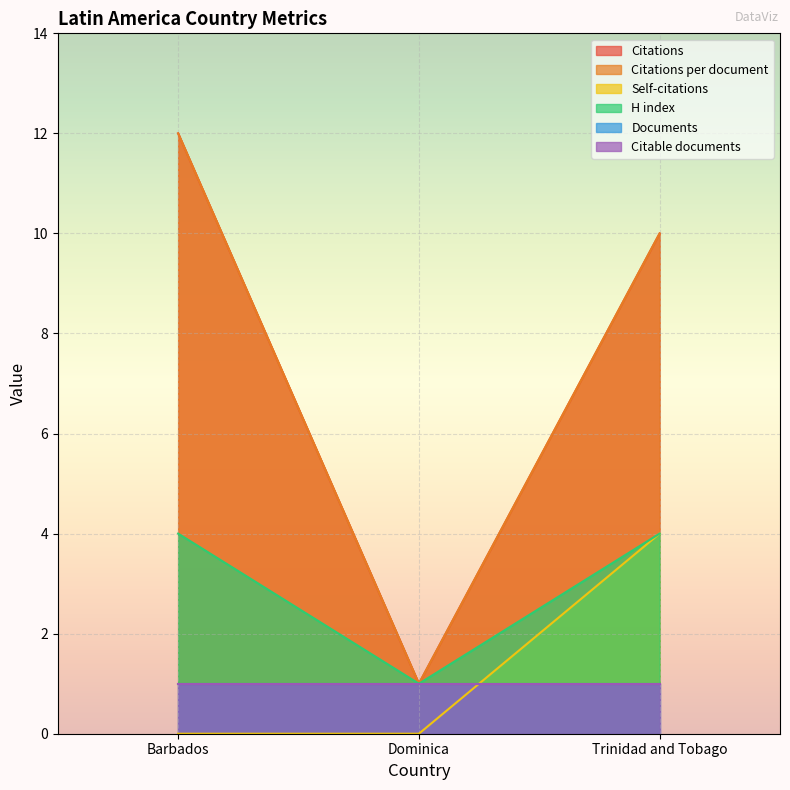

Which category has the lowest value in the Self-citations series?

Barbados